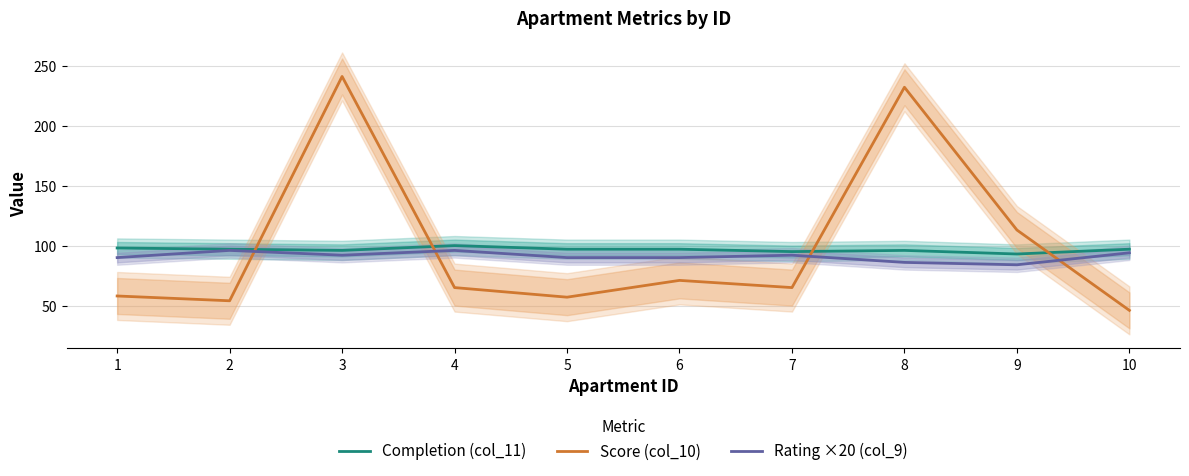

True or false: Score (col_10) has a value of 54 at 2.

True